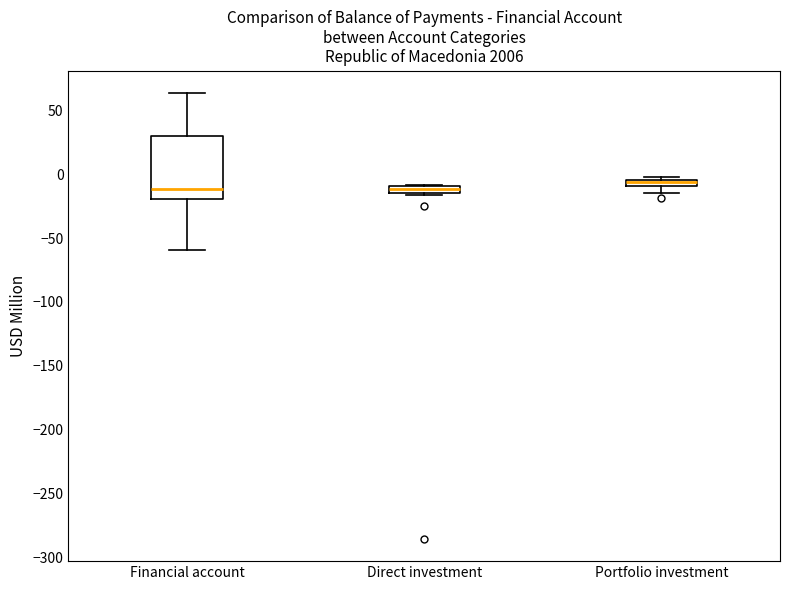

Where is the lower edge of the box for Direct investment on the y-axis? The values are not printed on the chart, so give them approximately, as read against the axis.

-15